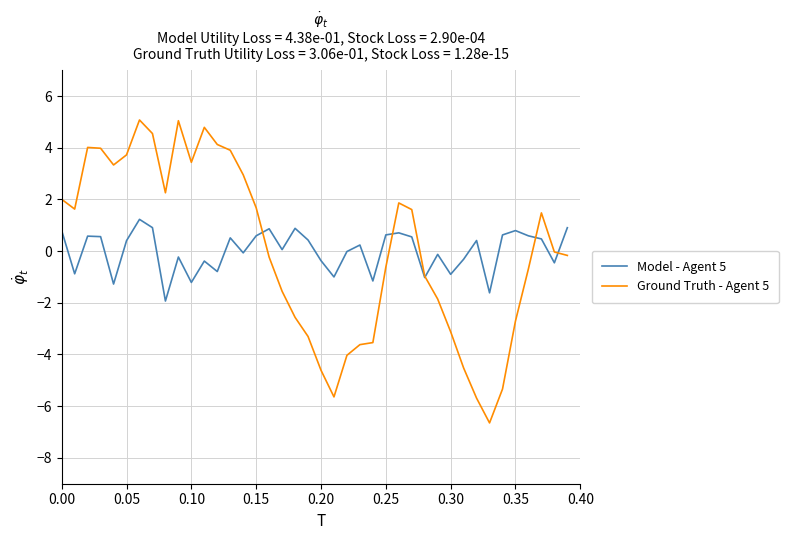

What is the maximum value shown in the chart?

5.1